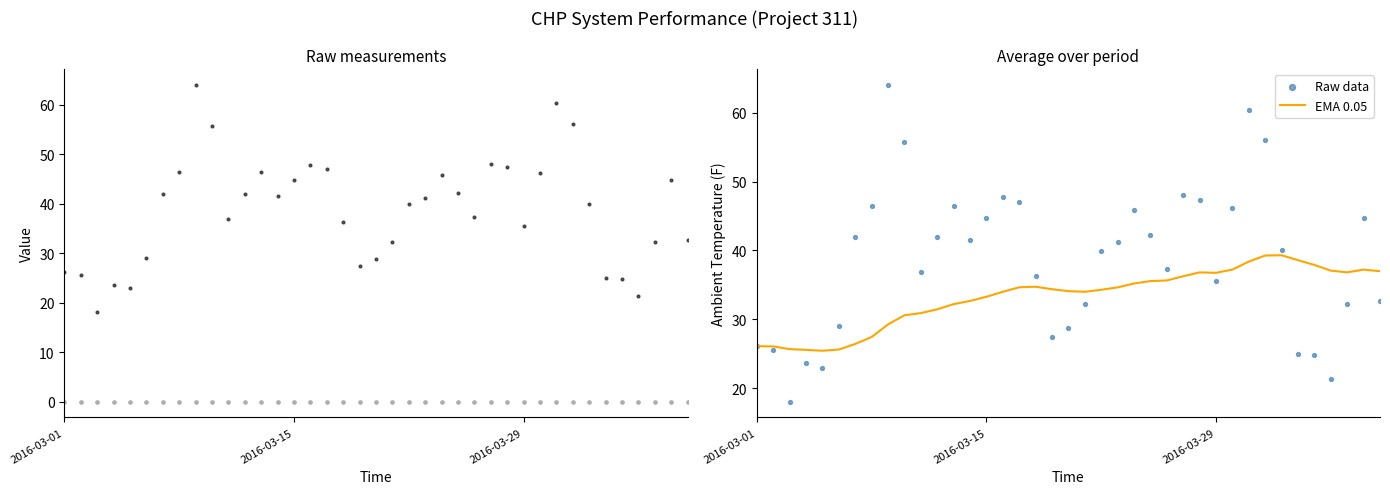

What is the minimum value for EMA 0.05?

25.4